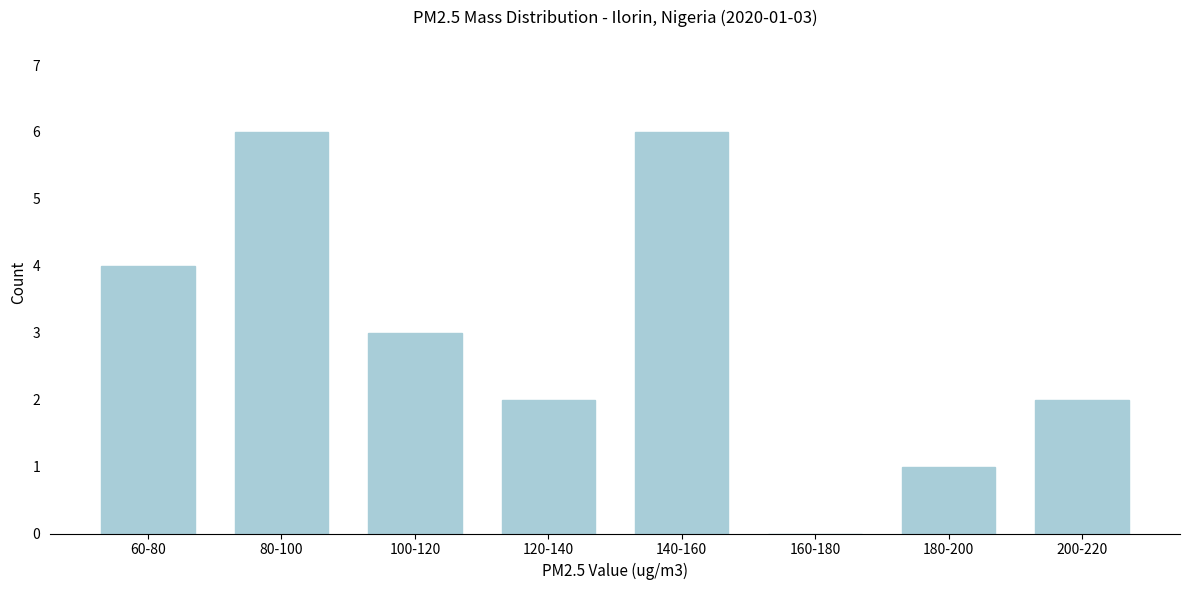

Reading left to right, transcribe all the data shown in this chart.

60-80=4	80-100=6	100-120=3	120-140=2	140-160=6	160-180=0	180-200=1	200-220=2